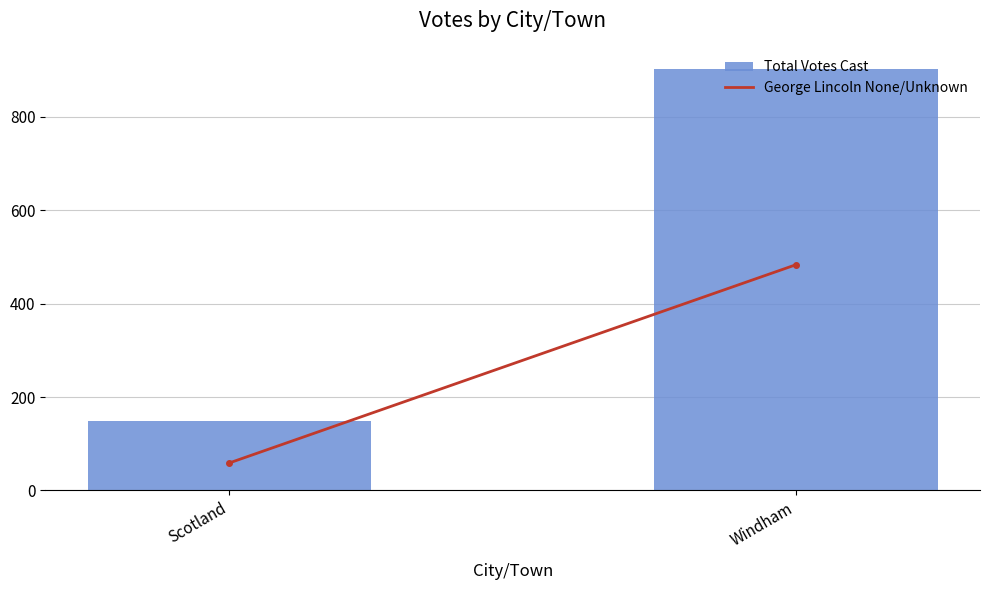

What is the maximum value shown in the chart?

902